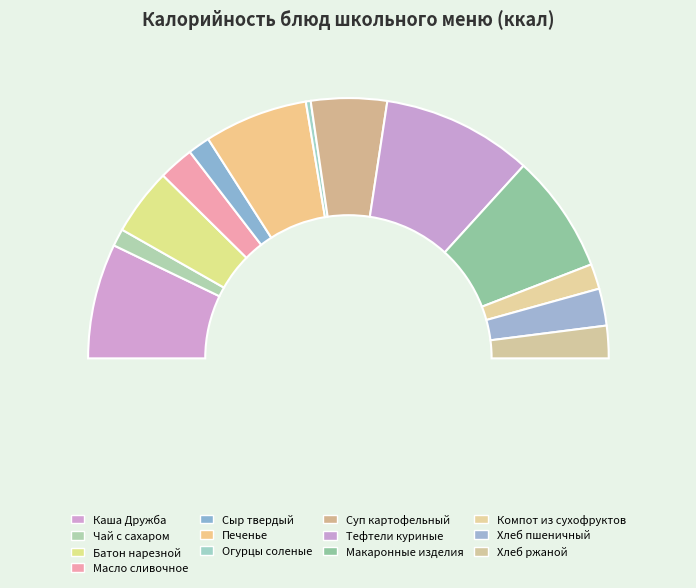

True or false: Компот из сухофруктов accounts for 15% of the total.

False